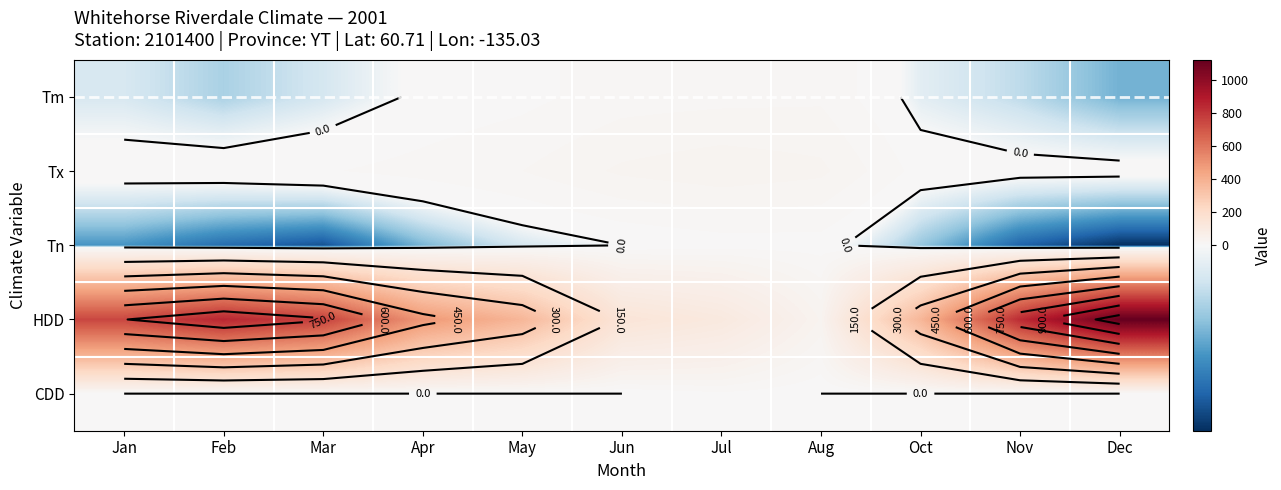

What is the total value across all series at Apr?

483.5